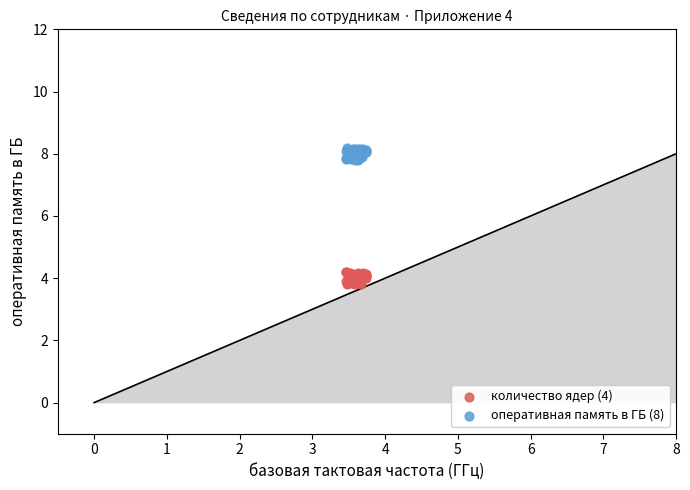

What are all the series names shown in the legend?

количество ядер (4), оперативная память в ГБ (8)